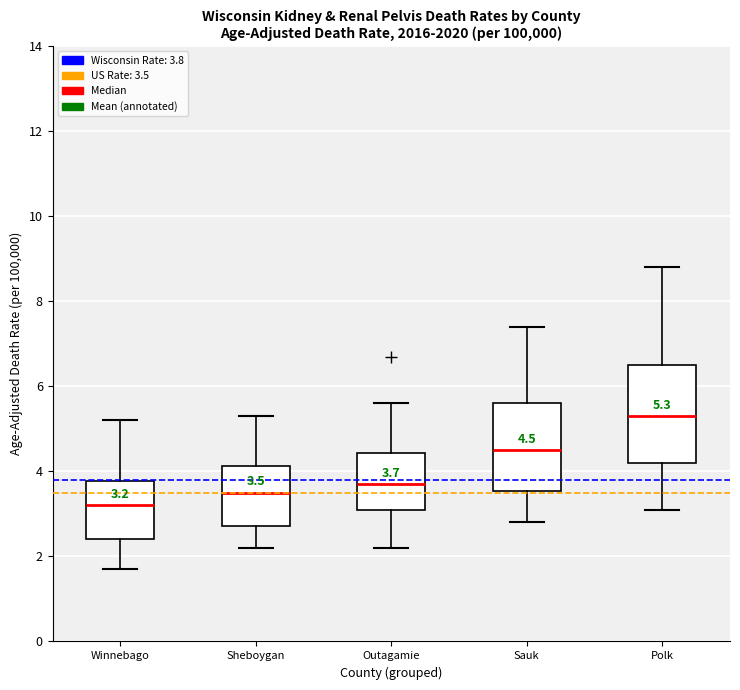

Which box has the highest median line?

Polk